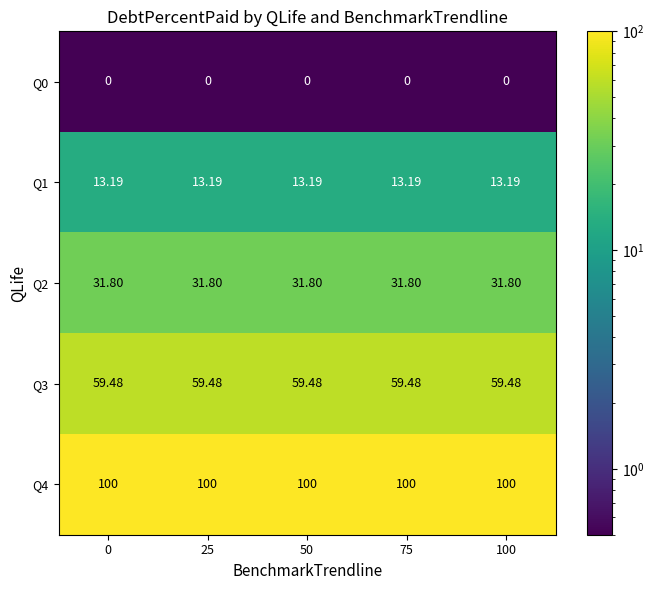

Is the value of Q4 at 25 greater than the value of Q3 at 0?

Yes